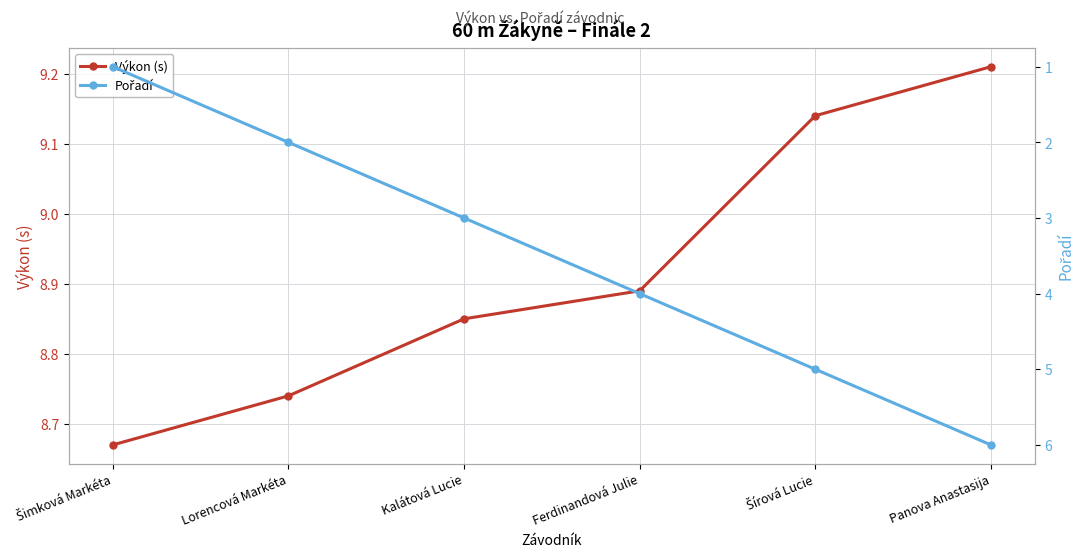

At Ferdinandová Julie, list the series in order from largest to smallest.

Výkon (s), Pořadí